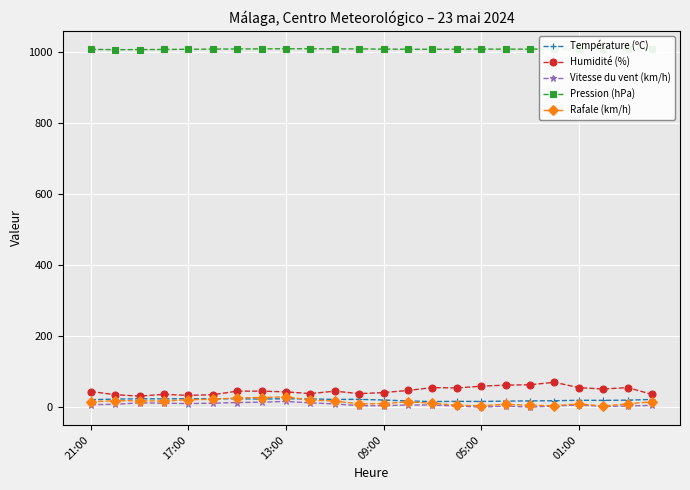

What is the maximum value shown in the chart?

1010.2